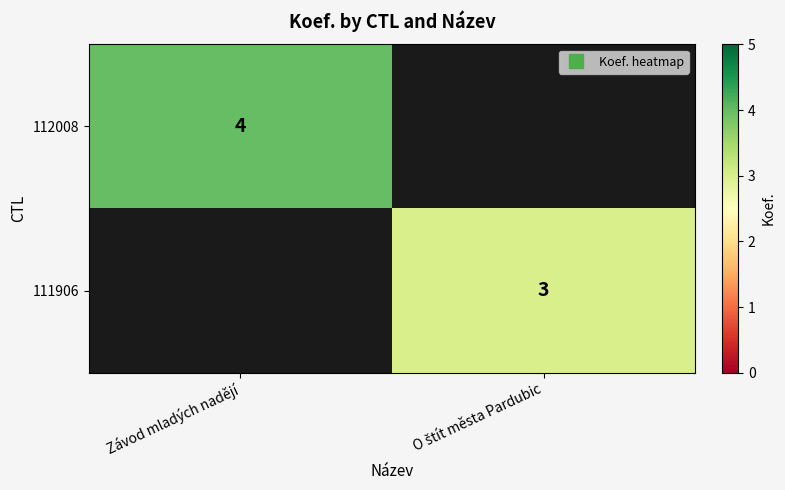

List the labels in order of 111906 value, smallest first.

Závod mladých nadějí, O štít města Pardubic